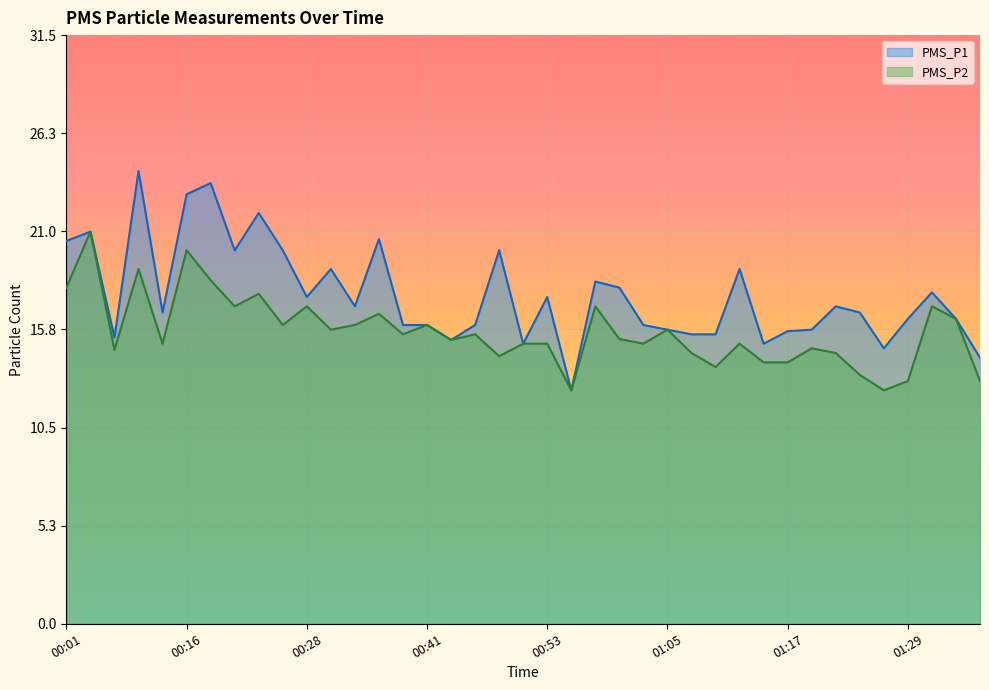

At which category does the chart reach its peak across all series?

00:11